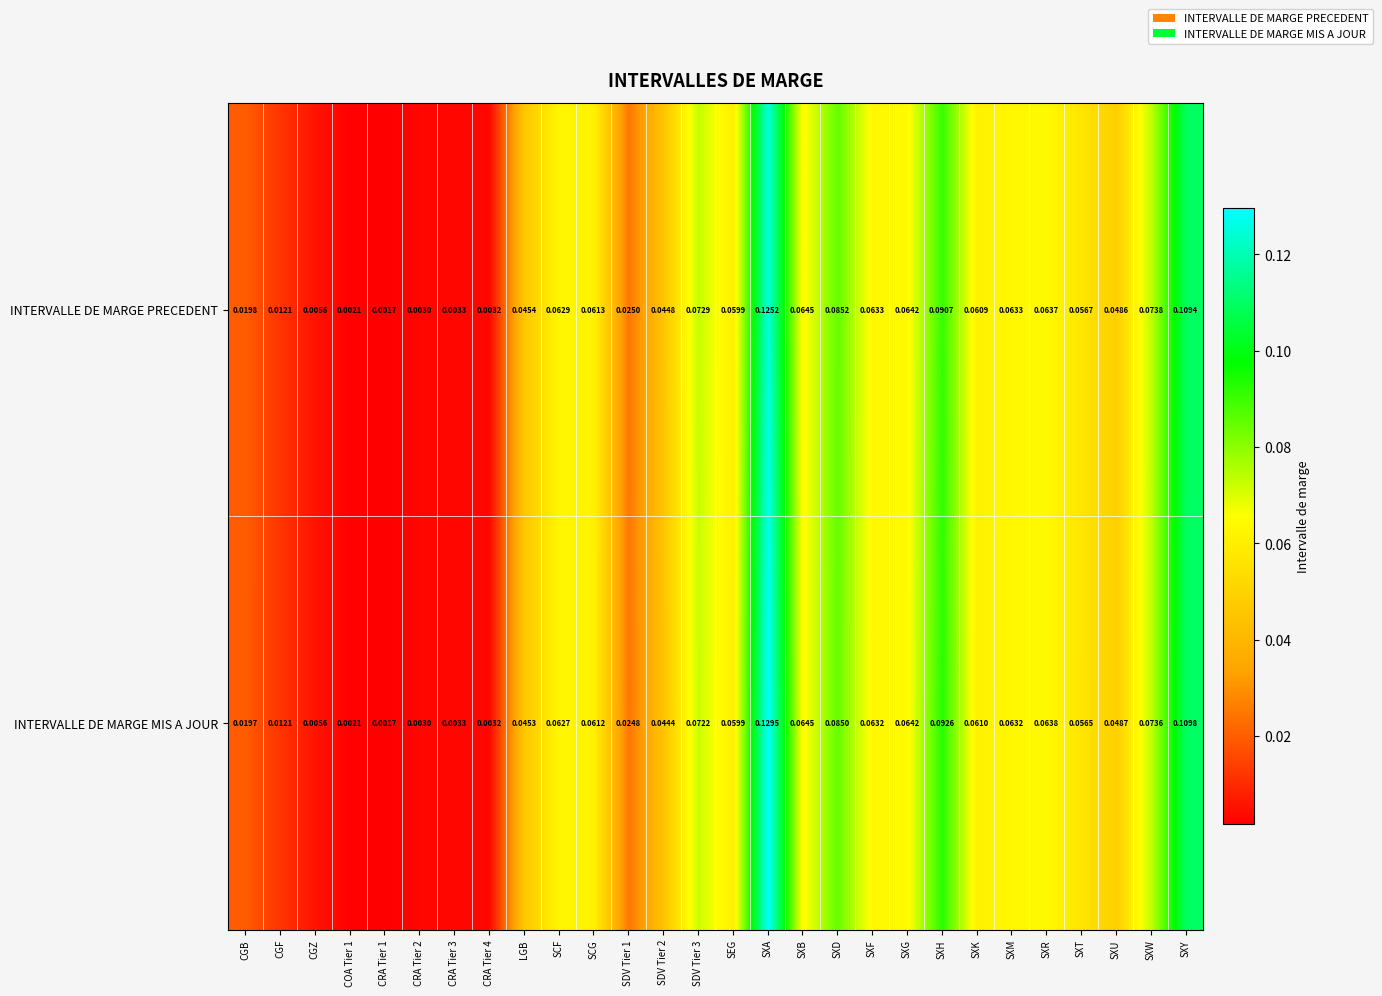

Which label corresponds to the largest value in the chart?

SXA